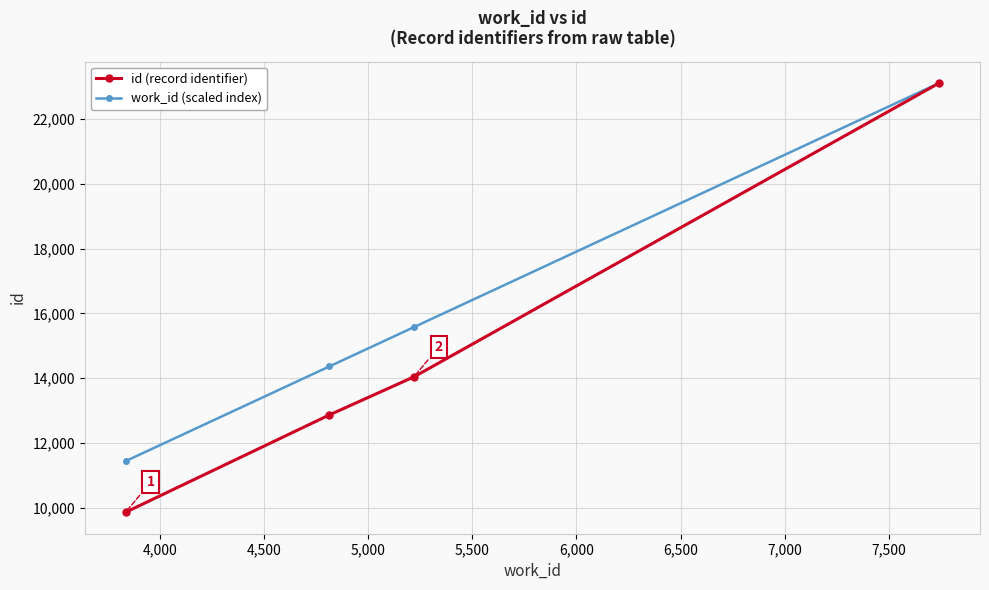

True or false: id (record identifier) has more than 2 points higher than both neighbors.

False